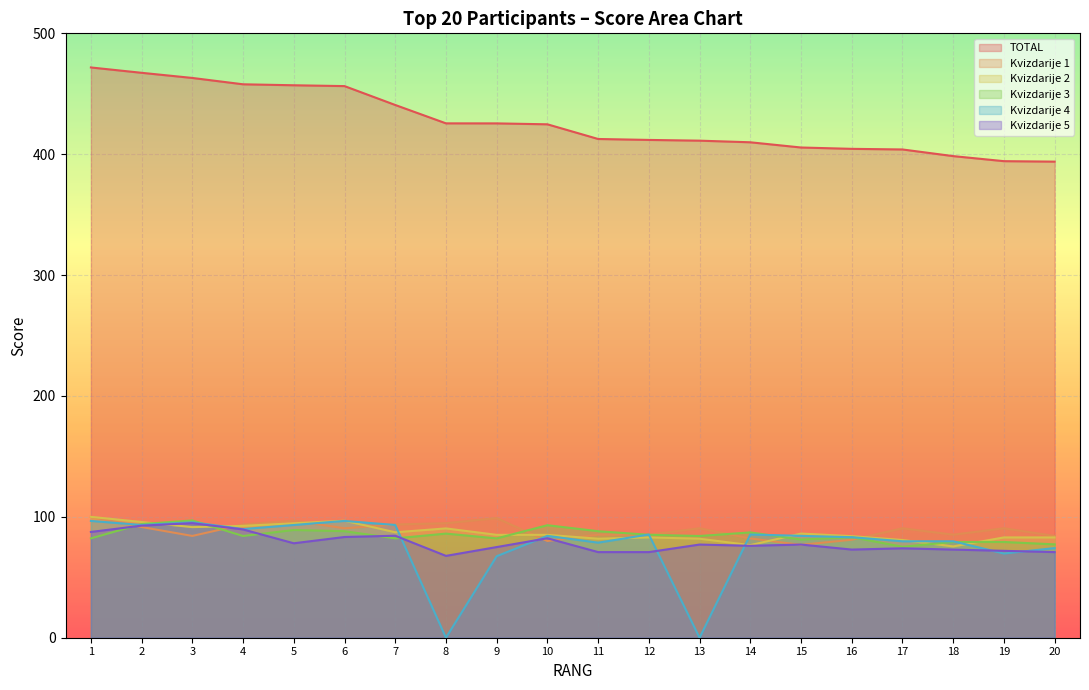

How many categories are shown in the chart?

20